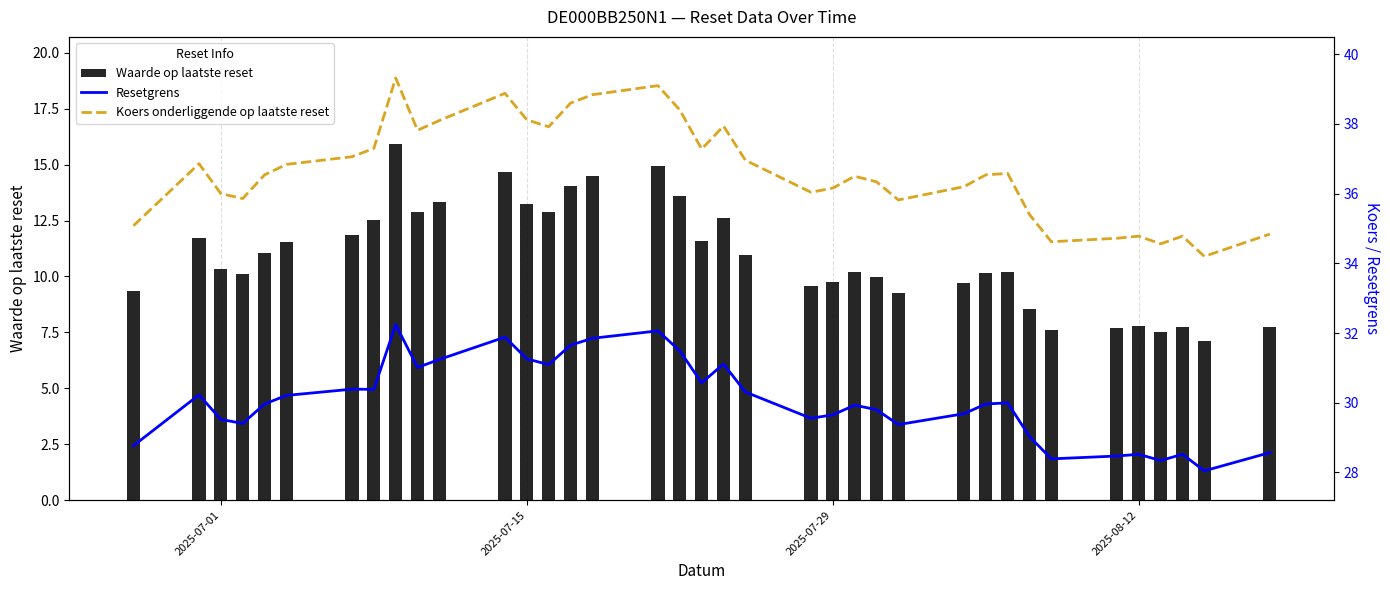

What is the lowest value of the Waarde op laatste reset series?

7.1